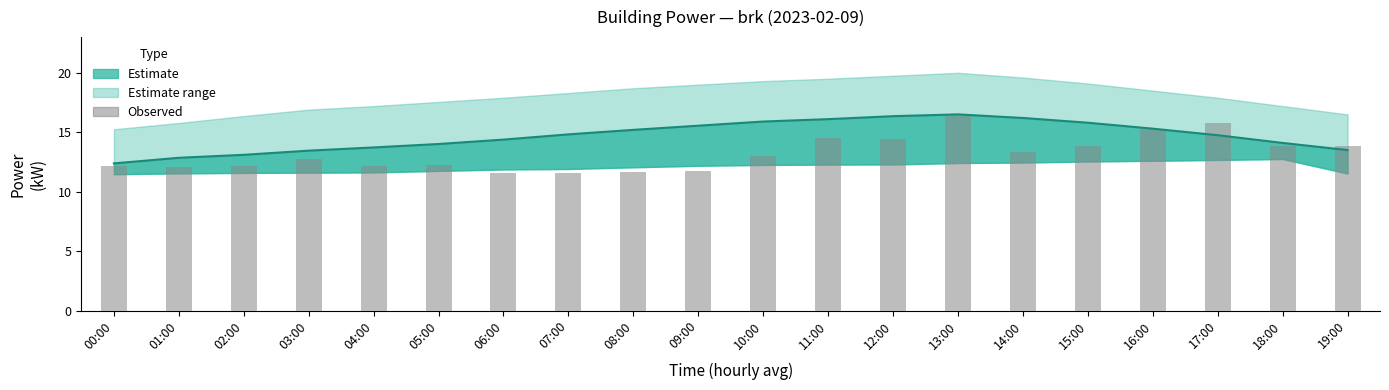

What is the change in value from 00:00 to 06:00?

-0.6